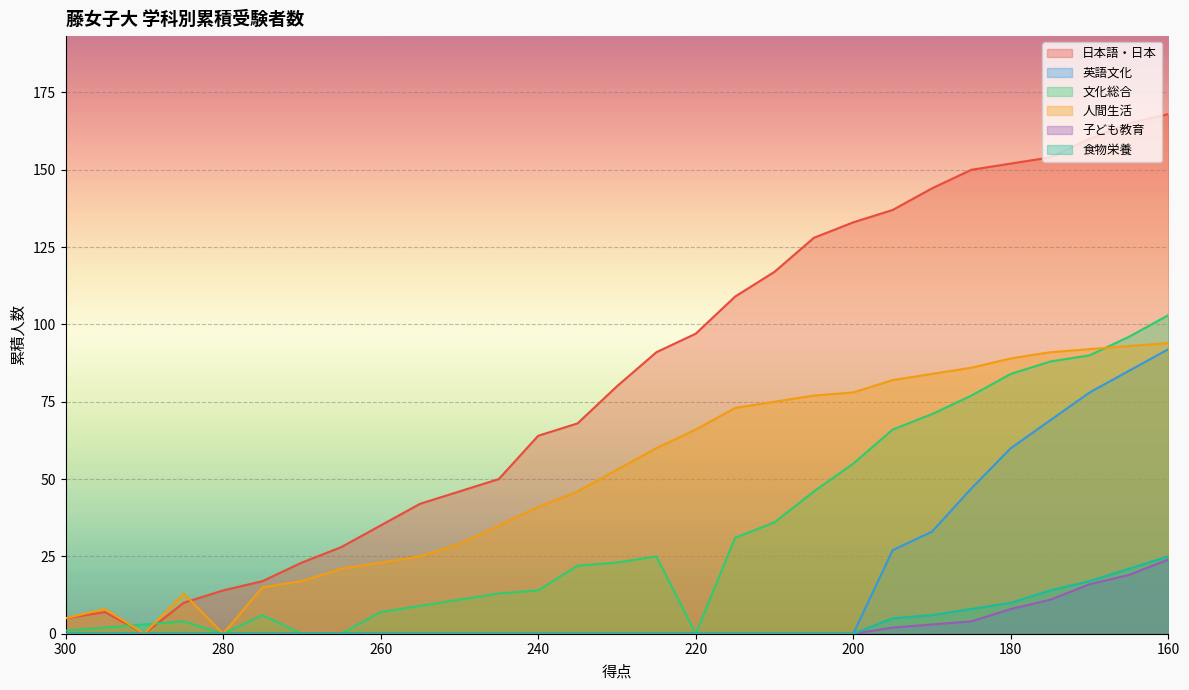

What is the maximum value for 日本語・日本?

168